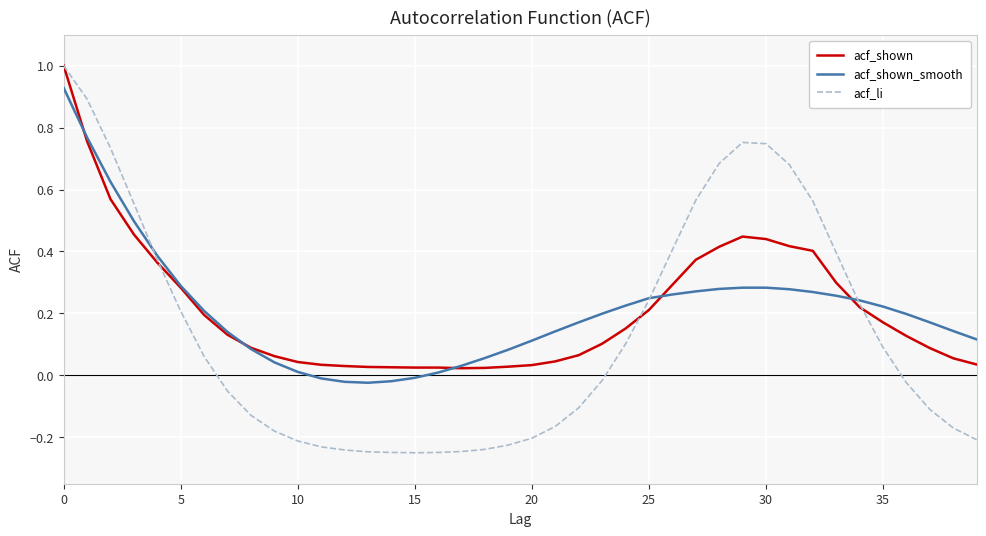

Which series has the largest range (max minus min)?

acf_li